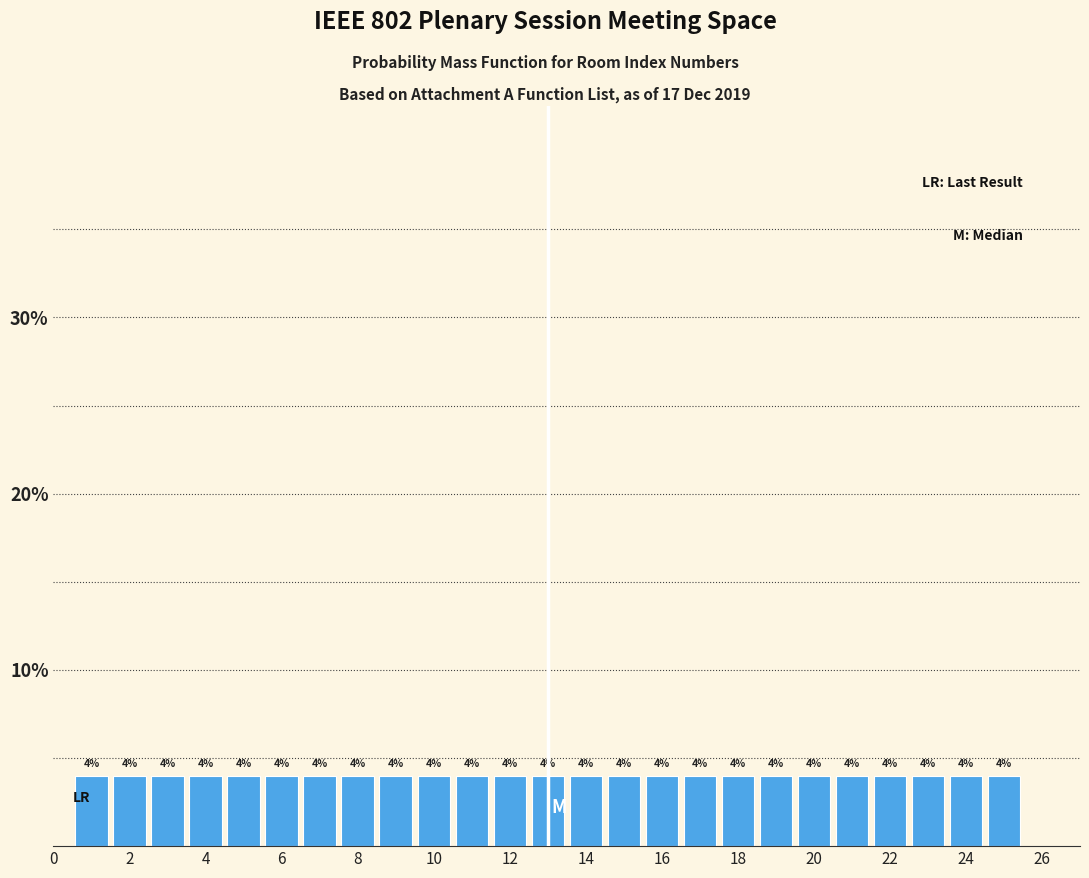

Reading left to right, transcribe this chart: for each bar, give the range it covers on the x-axis and its height. The bar edges are not printed on the chart, so give them approximately, as read against the axis.

0.5 to 1.5: 4
1.5 to 2.5: 4
2.5 to 3.5: 4
3.5 to 4.5: 4
4.5 to 5.5: 4
5.5 to 6.5: 4
6.5 to 7.5: 4
7.5 to 8.5: 4
8.5 to 9.5: 4
9.5 to 10.5: 4
10.5 to 11.5: 4
11.5 to 12.5: 4
12.5 to 13.5: 4
13.5 to 14.5: 4
14.5 to 15.5: 4
15.5 to 16.5: 4
16.5 to 17.5: 4
17.5 to 18.5: 4
18.5 to 19.5: 4
19.5 to 20.5: 4
20.5 to 21.5: 4
21.5 to 22.5: 4
22.5 to 23.5: 4
23.5 to 24.5: 4
24.5 to 25.5: 4